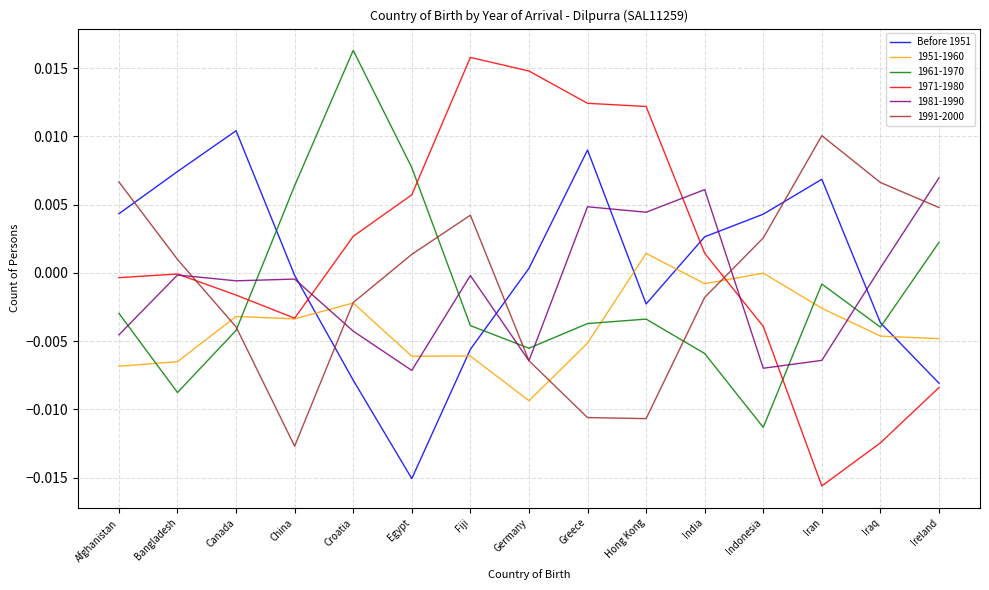

What position from the right is Greece?

7